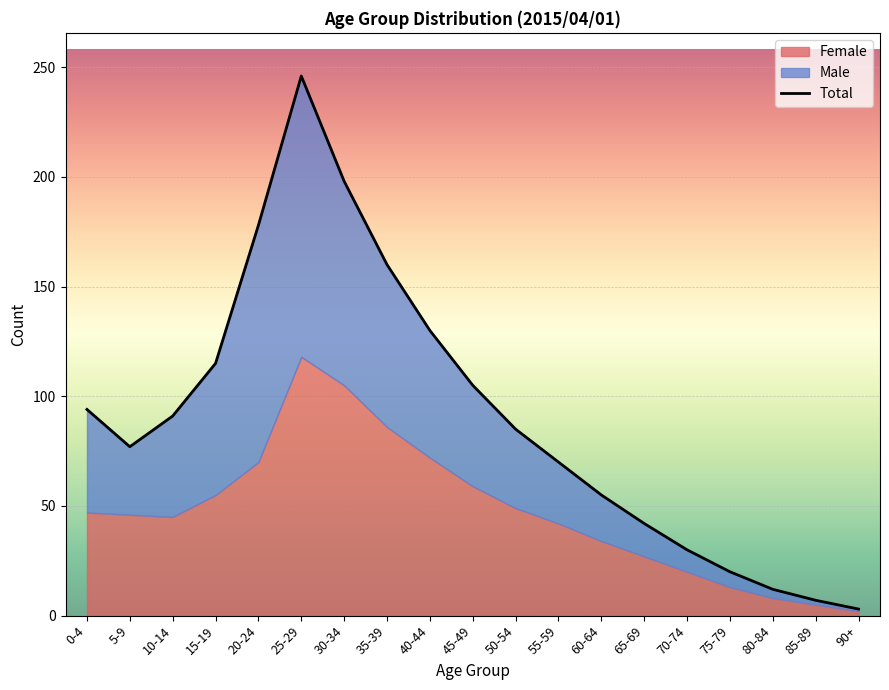

True or false: the data has more than 1 interior local peaks.

False